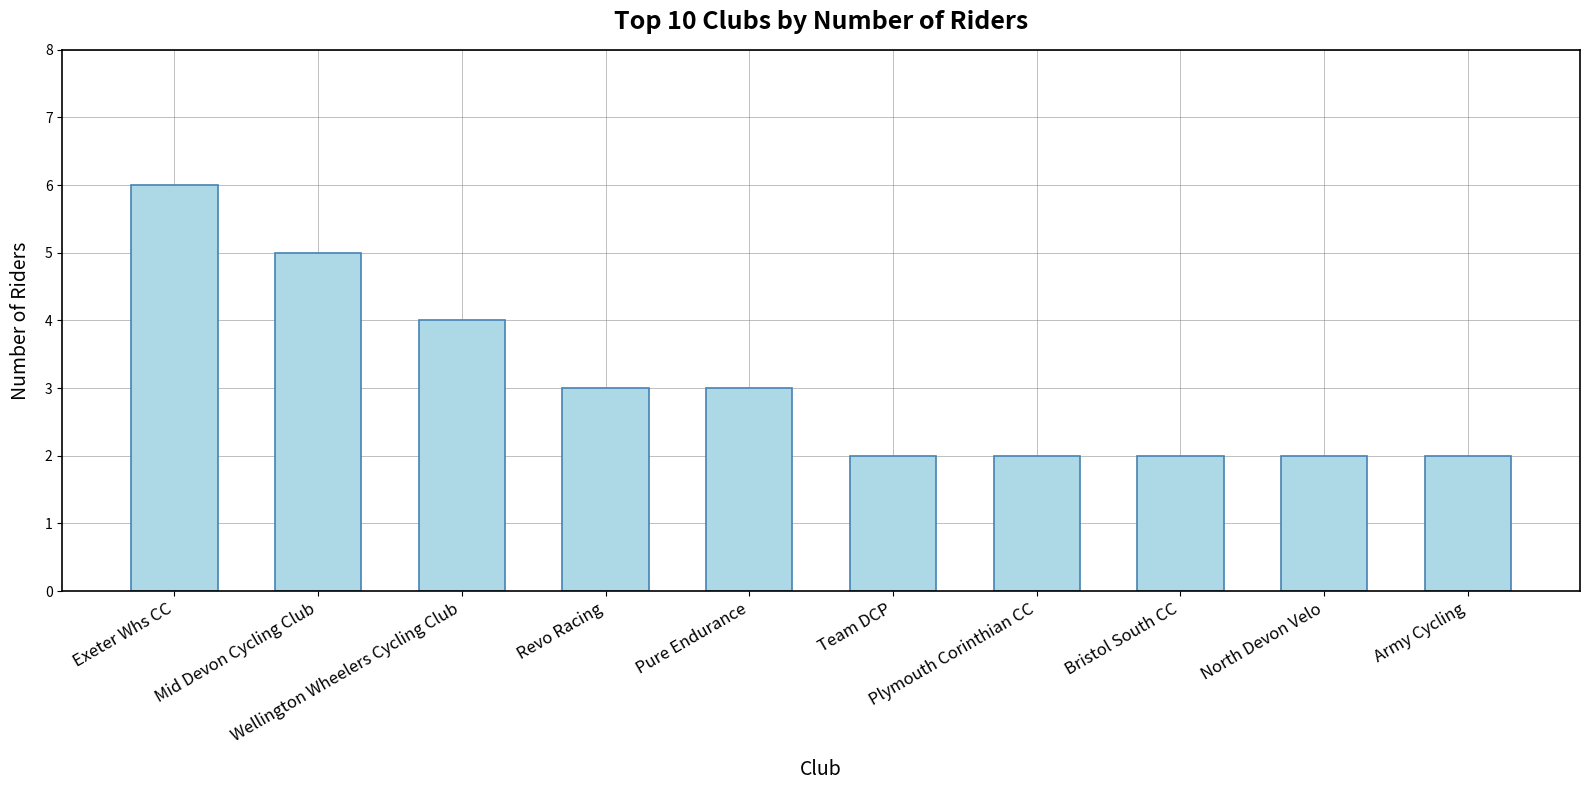

What is the maximum value shown in the chart?

6